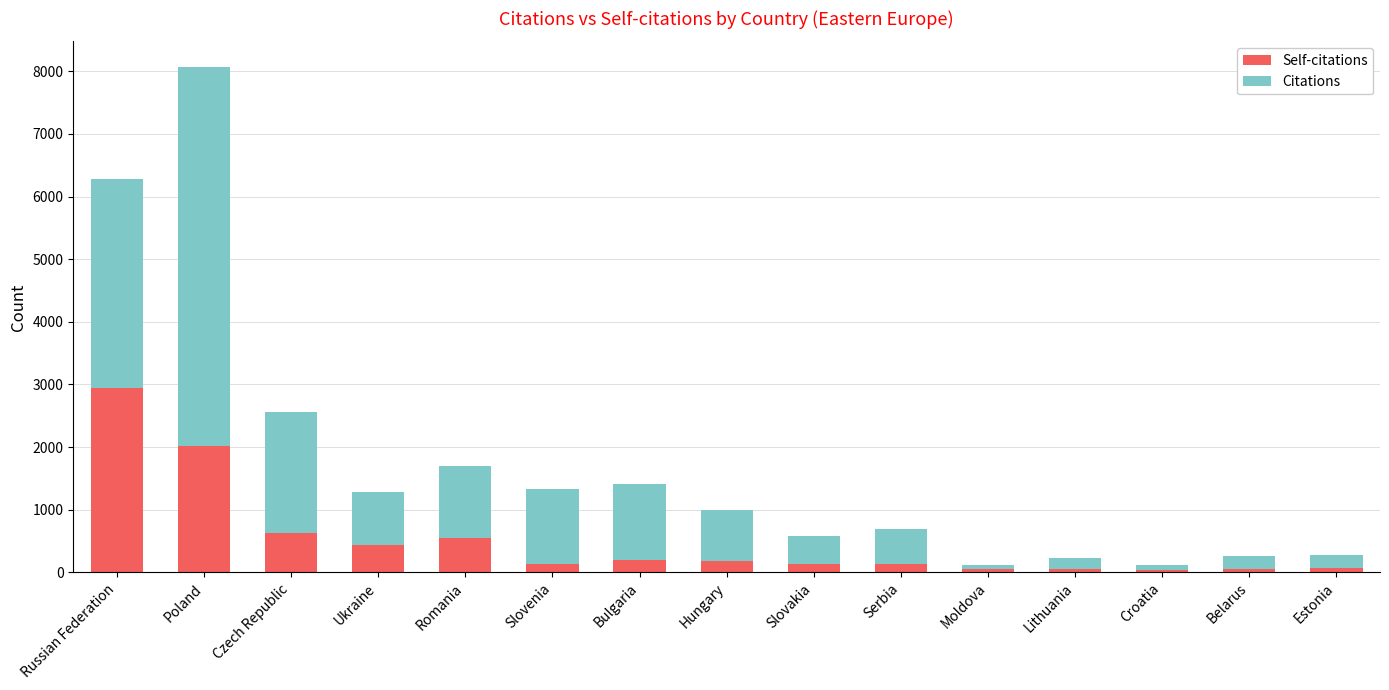

The Self-citations series shows 546 at Romania. True or false?

True